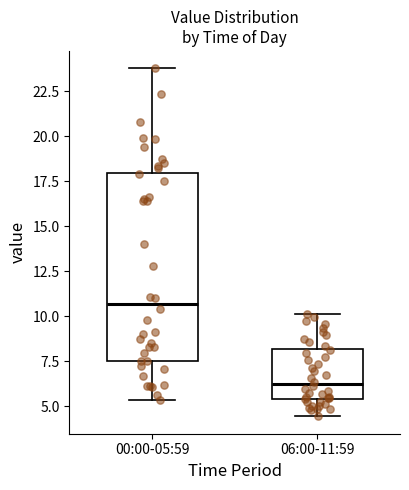

Comparing the boxes themselves (not the whiskers), which one is the tallest?

00:00-05:59